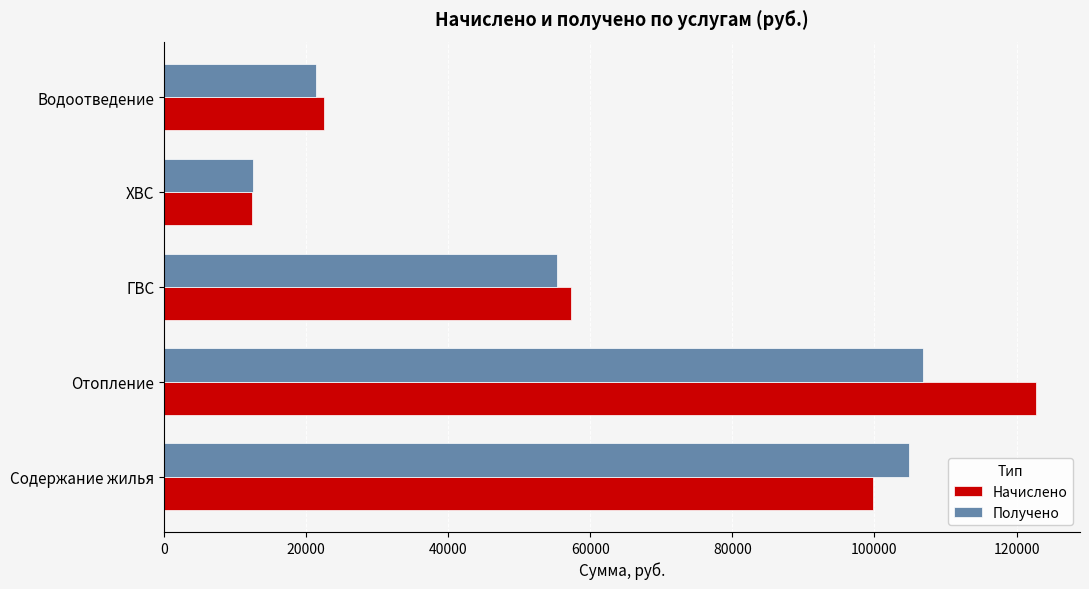

Which series has the largest range (max minus min)?

Начислено